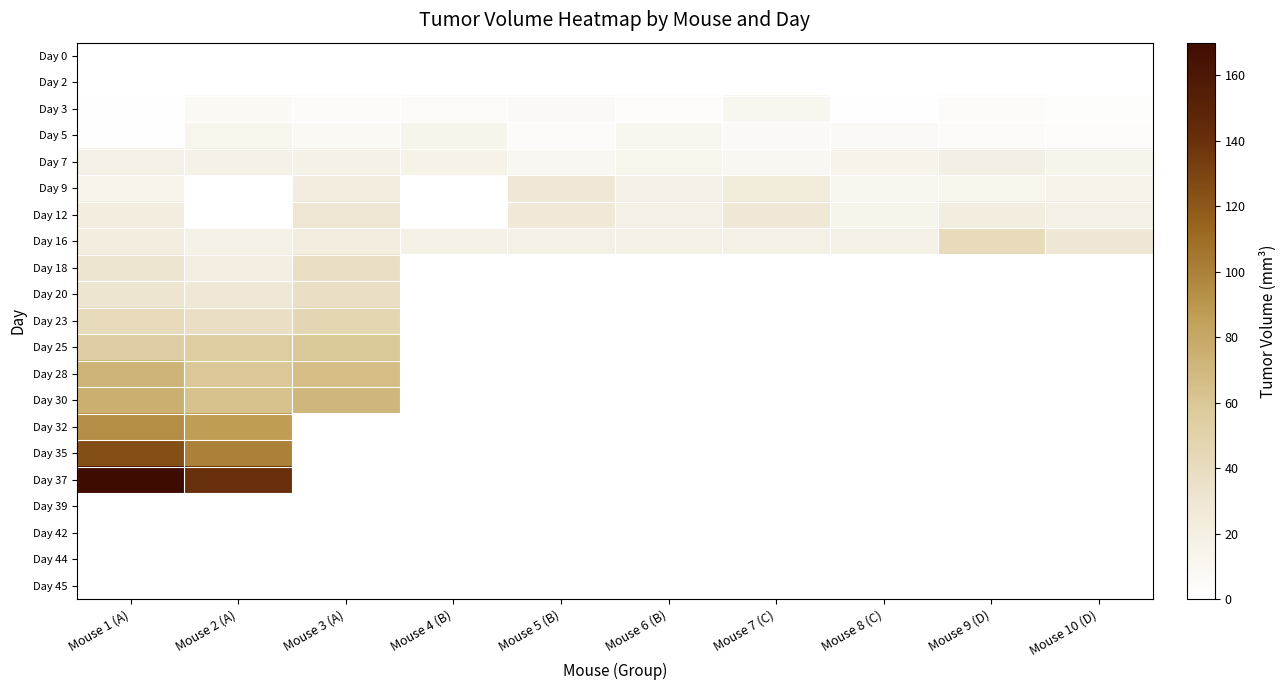

What is the total value across all series at Mouse 1 (A)?

772.1